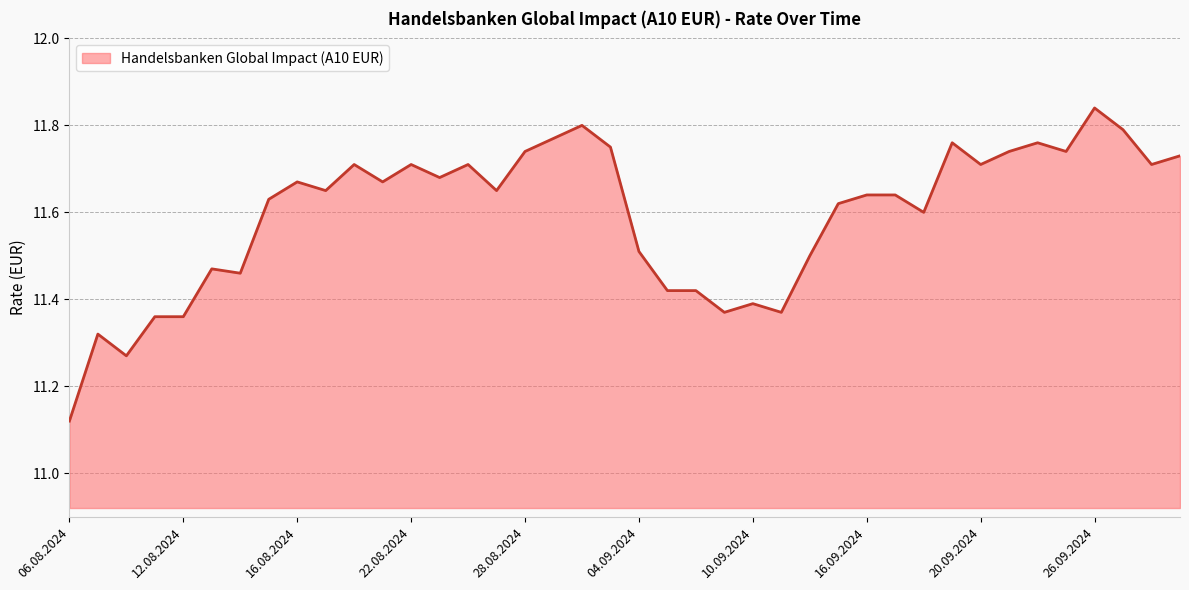

What is the difference between the maximum and minimum values?

0.7